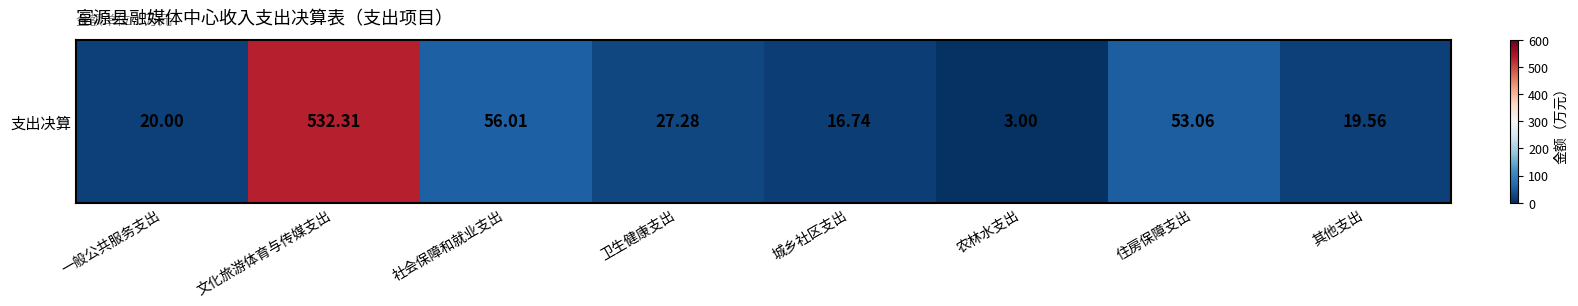

Reading left to right, what are all the values shown in this chart?

一般公共服务支出=20.0	文化旅游体育与传媒支出=532.3	社会保障和就业支出=56.0	卫生健康支出=27.3	城乡社区支出=16.7	农林水支出=3.0	住房保障支出=53.1	其他支出=19.6